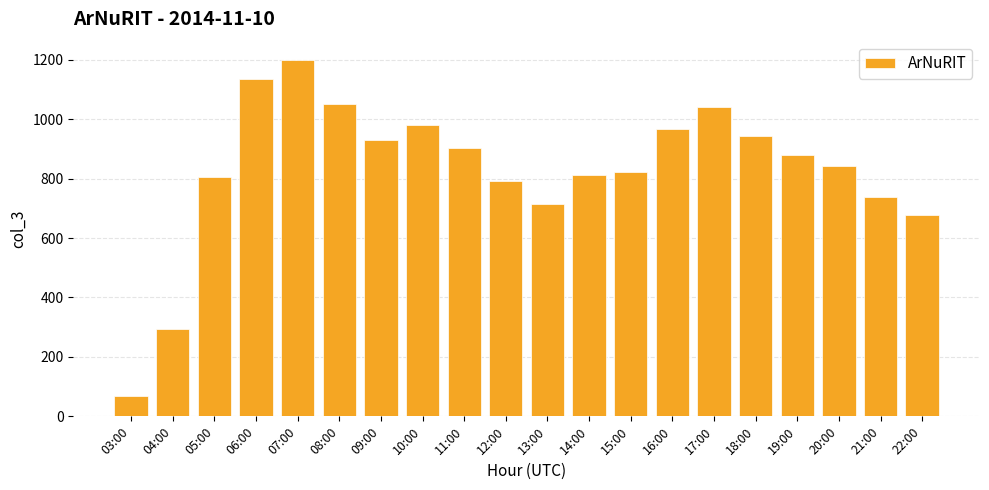

Are the bars grouped side by side (vs. stacked)?

No